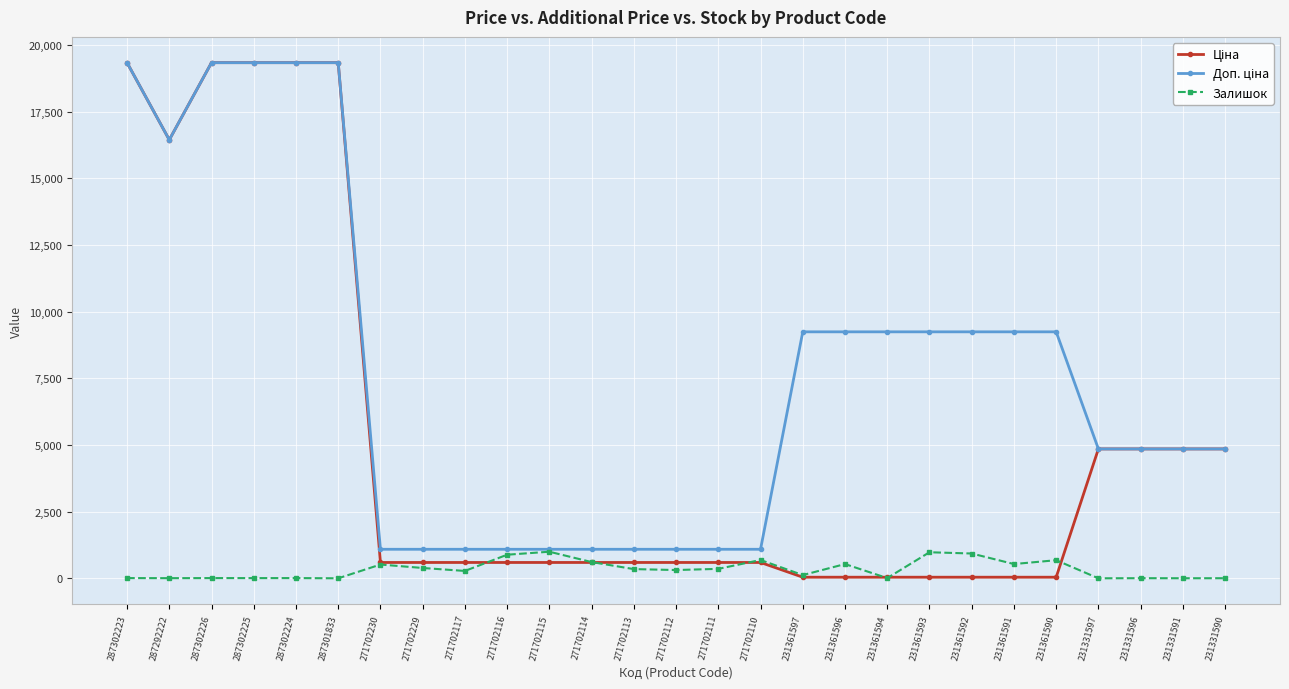

What is the maximum value for Залишок?

997.0